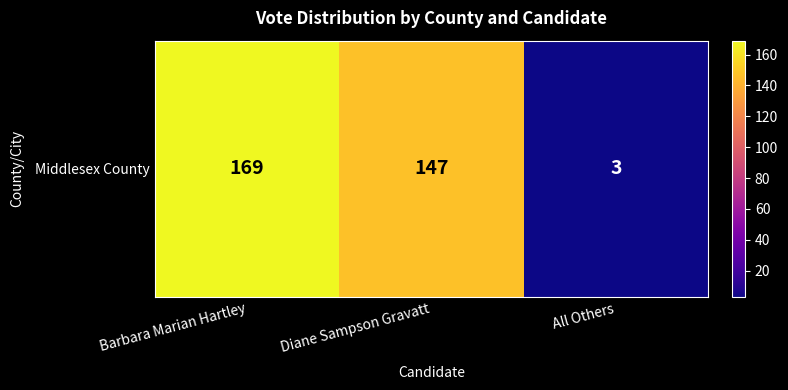

Reading left to right, list all the values displayed in this chart.

Barbara Marian Hartley=169	Diane Sampson Gravatt=147	All Others=3